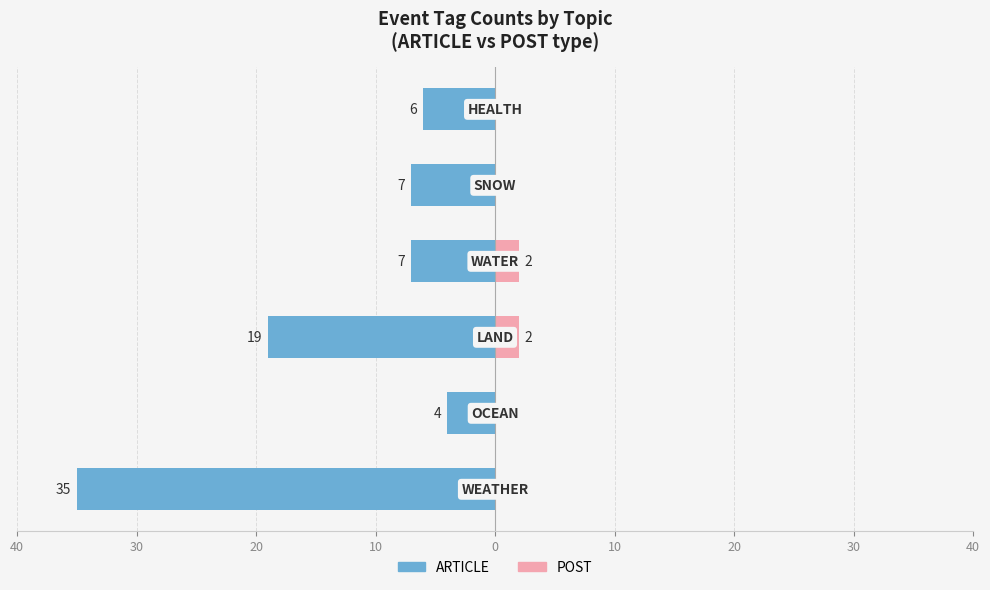

Which series has the largest range (max minus min)?

ARTICLE